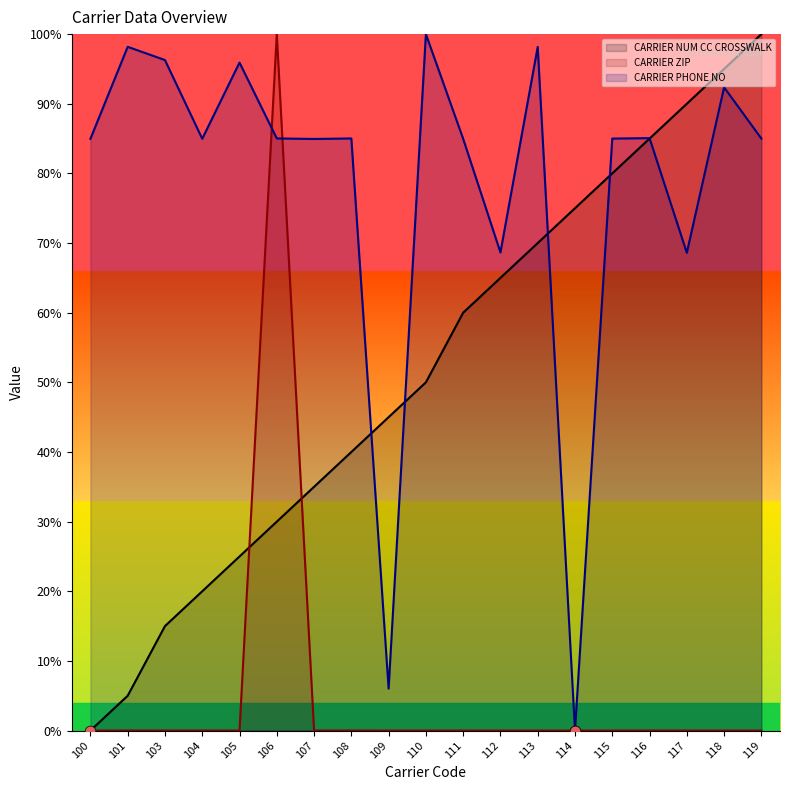

Which series has the widest spread of Y values?

CARRIER NUM CC CROSSWALK